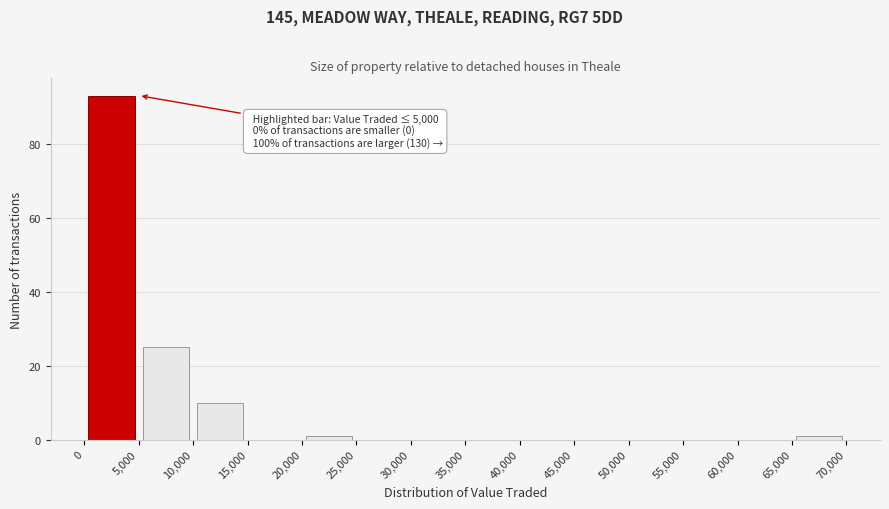

Which range on the x-axis has the tallest bar?

0 to 5,000